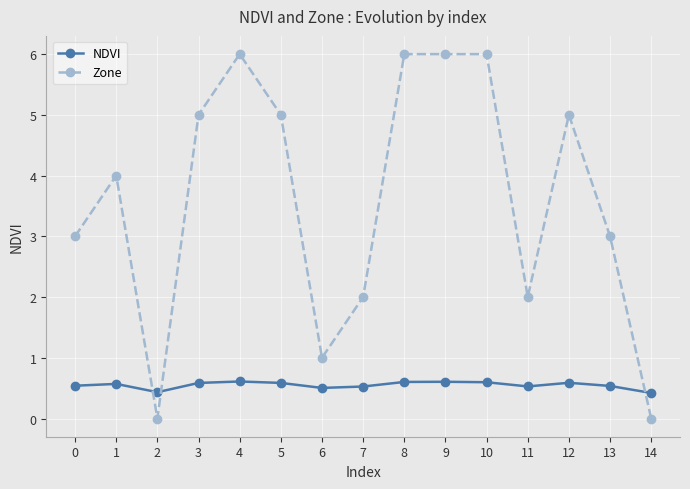

Is it true that Zone equals 3.2 at 11?

False